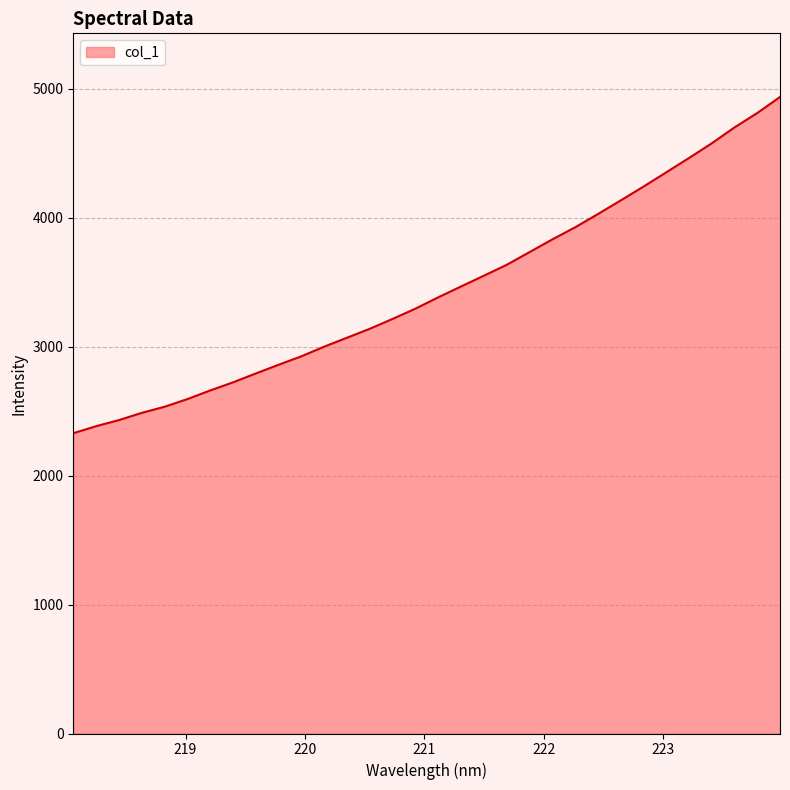

What is the difference between the maximum and minimum values?

2607.8